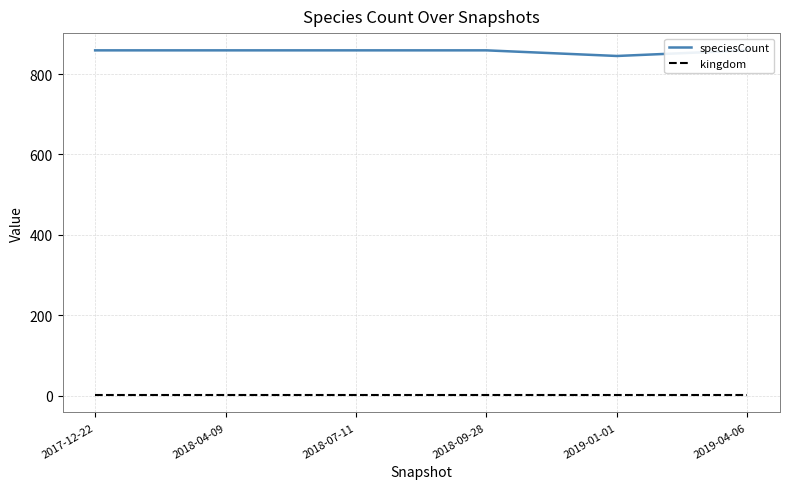

What position from the left is 2019-01-01?

5